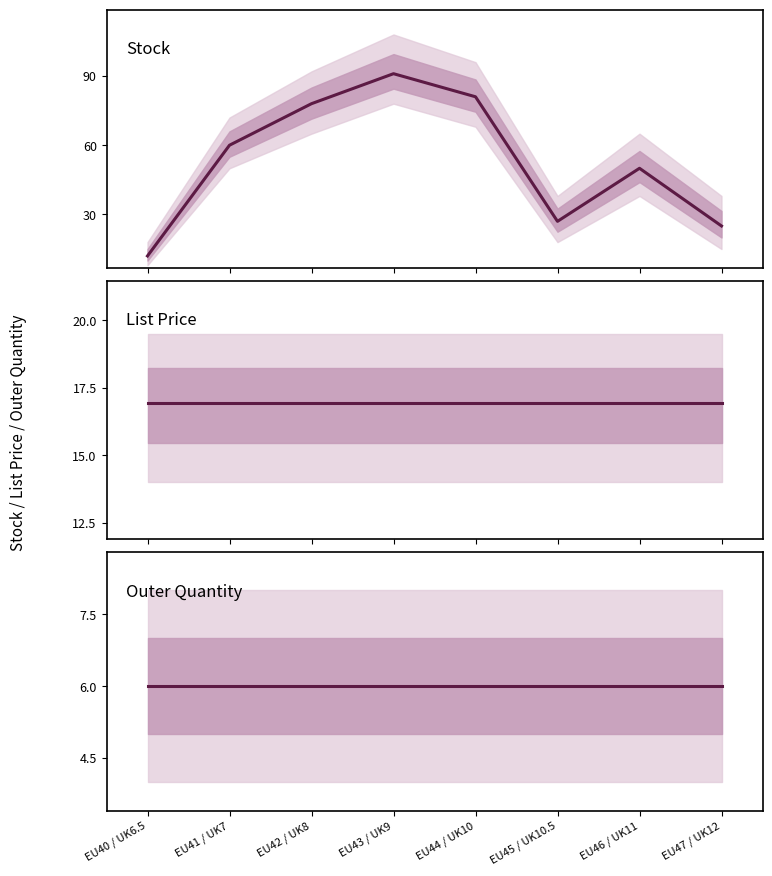

Which series has the widest spread of values?

Stock